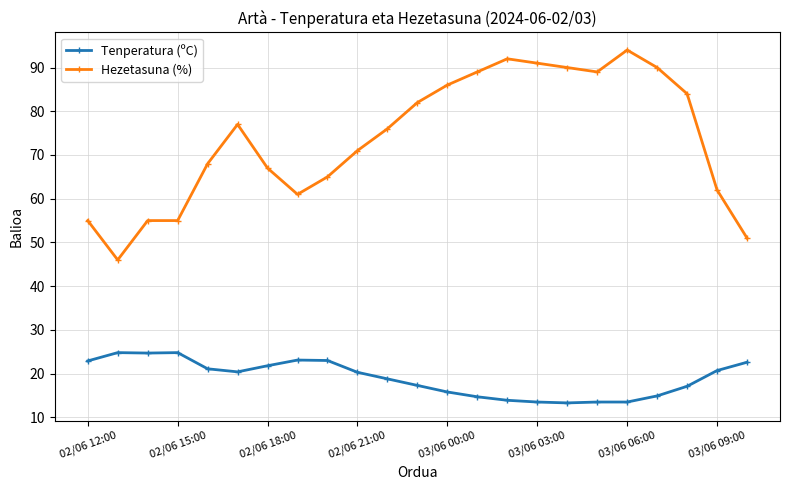

Rank the series by their maximum value, from lowest to highest.

Tenperatura (ºC), Hezetasuna (%)